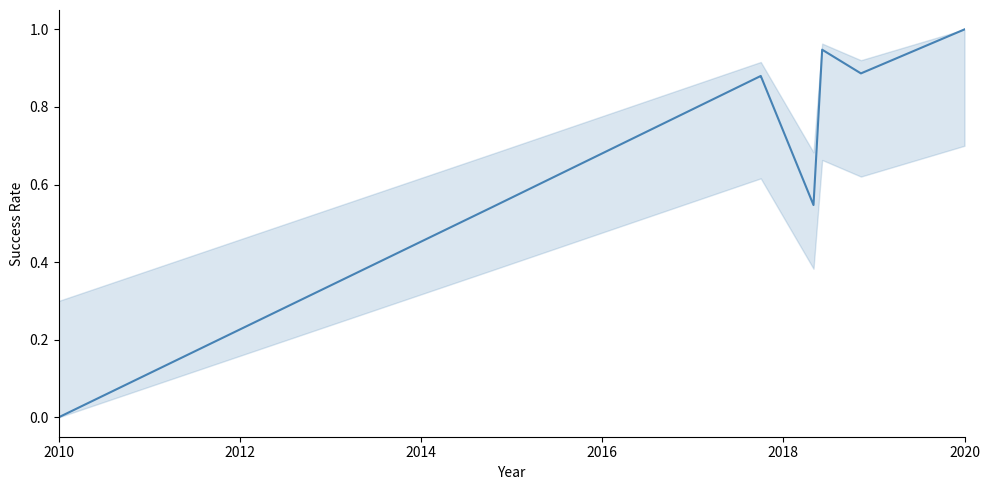

What position from the left is 2020?

6